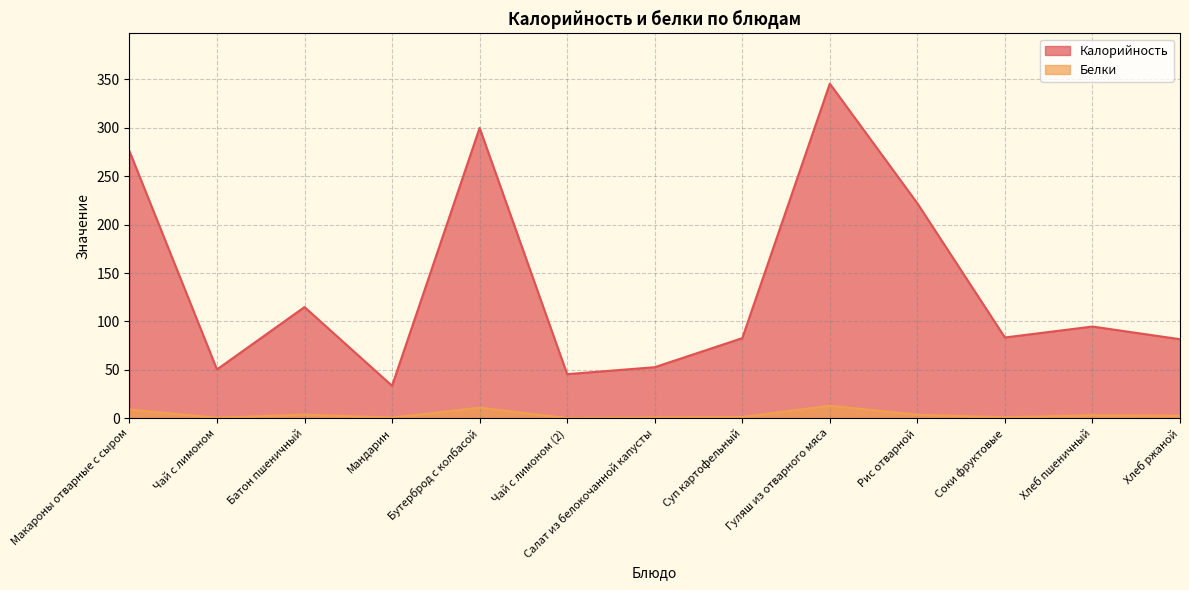

True or false: Белки and Калорийность cross at least once.

False